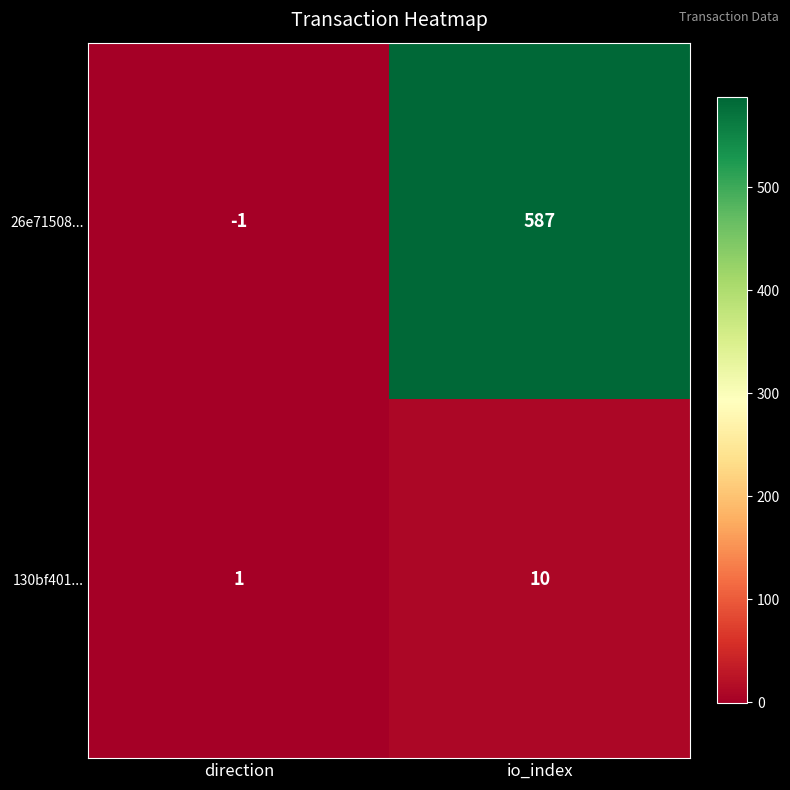

What is the difference between the highest and lowest values at io_index?

577